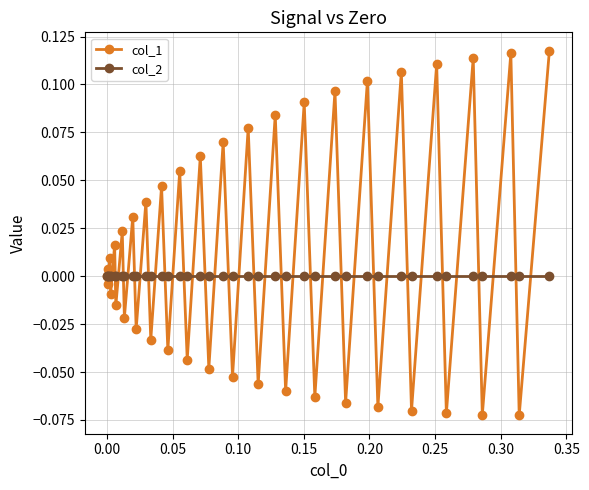

How many lines are shown in the chart?

2